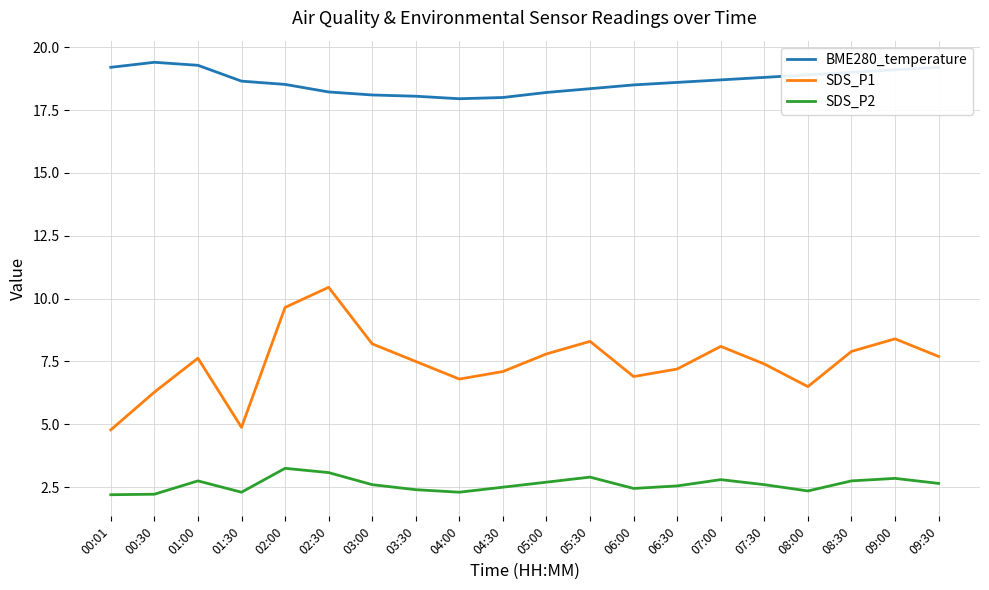

Which series has the widest spread of values?

SDS_P1